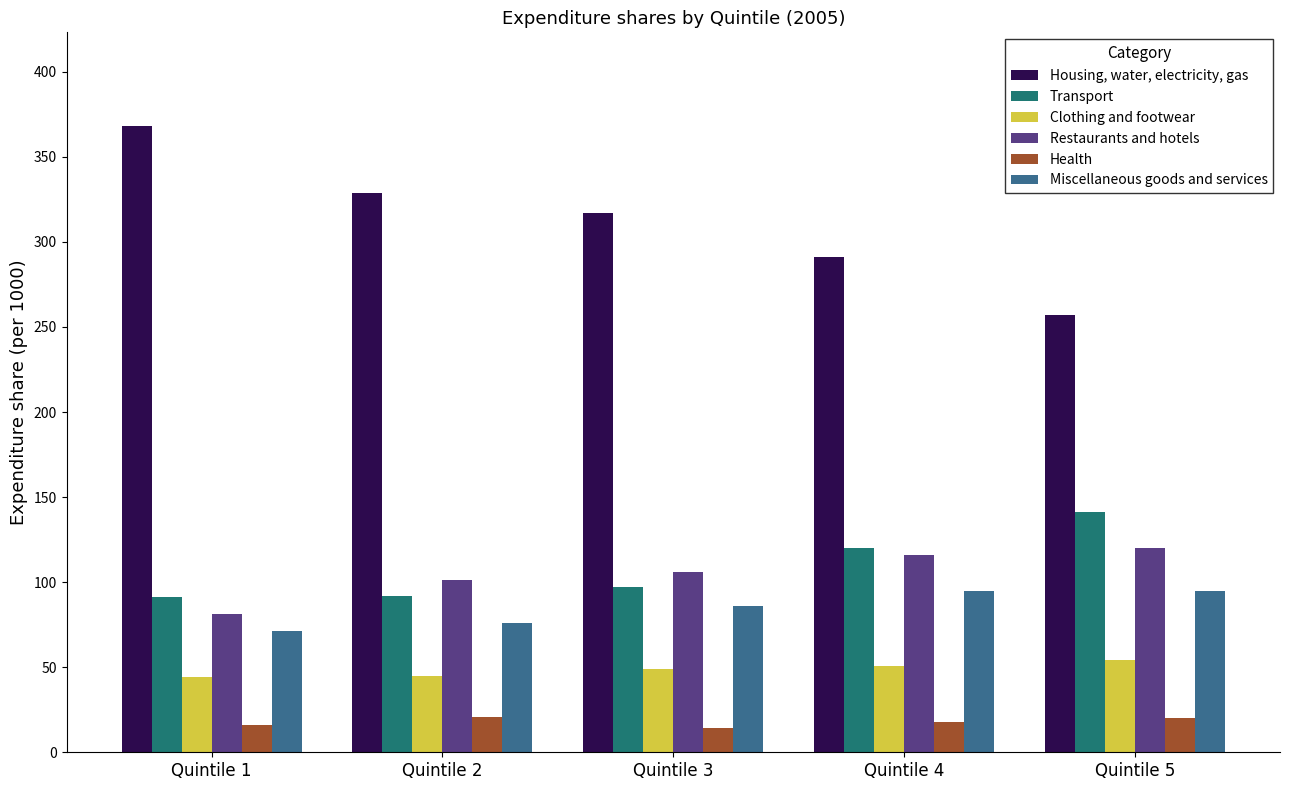

The Restaurants and hotels series shows 101 at Quintile 2. True or false?

True